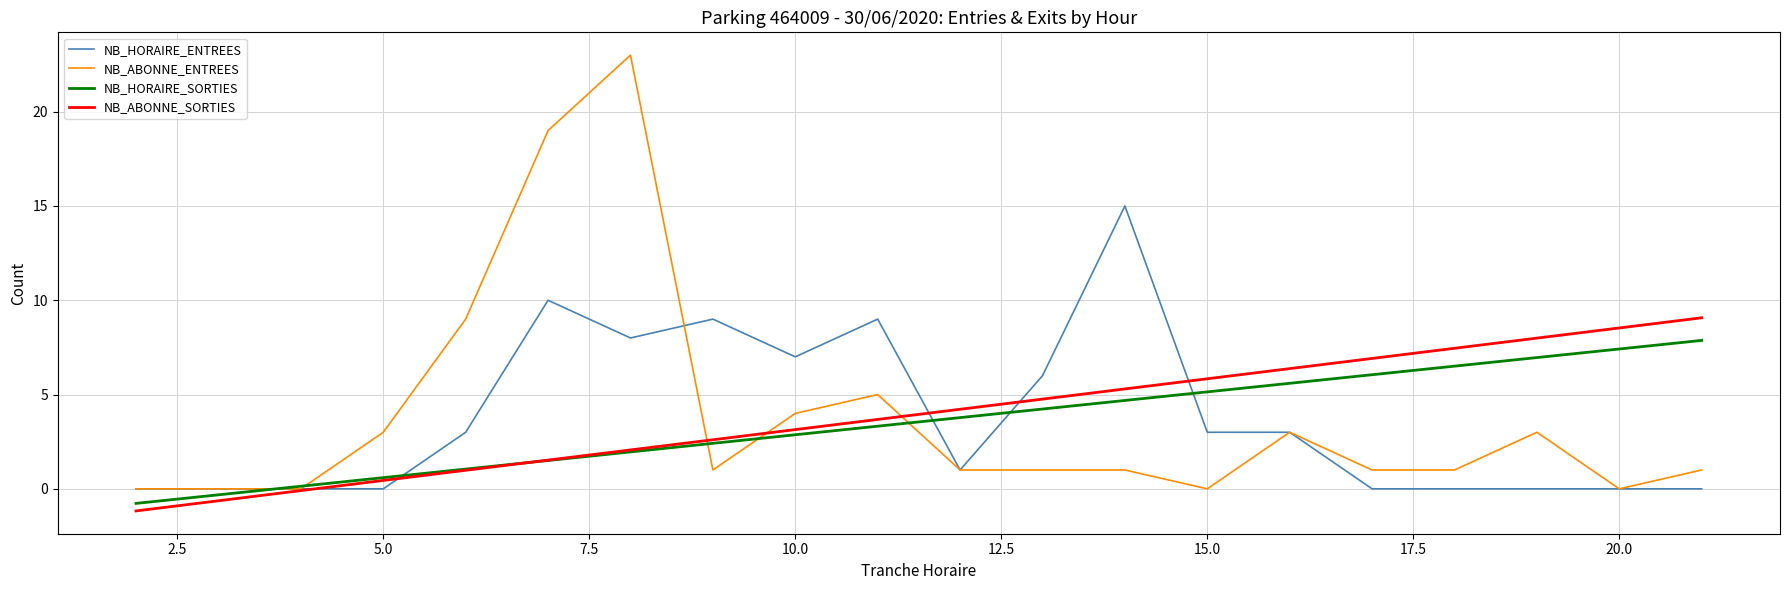

At which category does NB_ABONNE_ENTREES reach its first local valley?

9